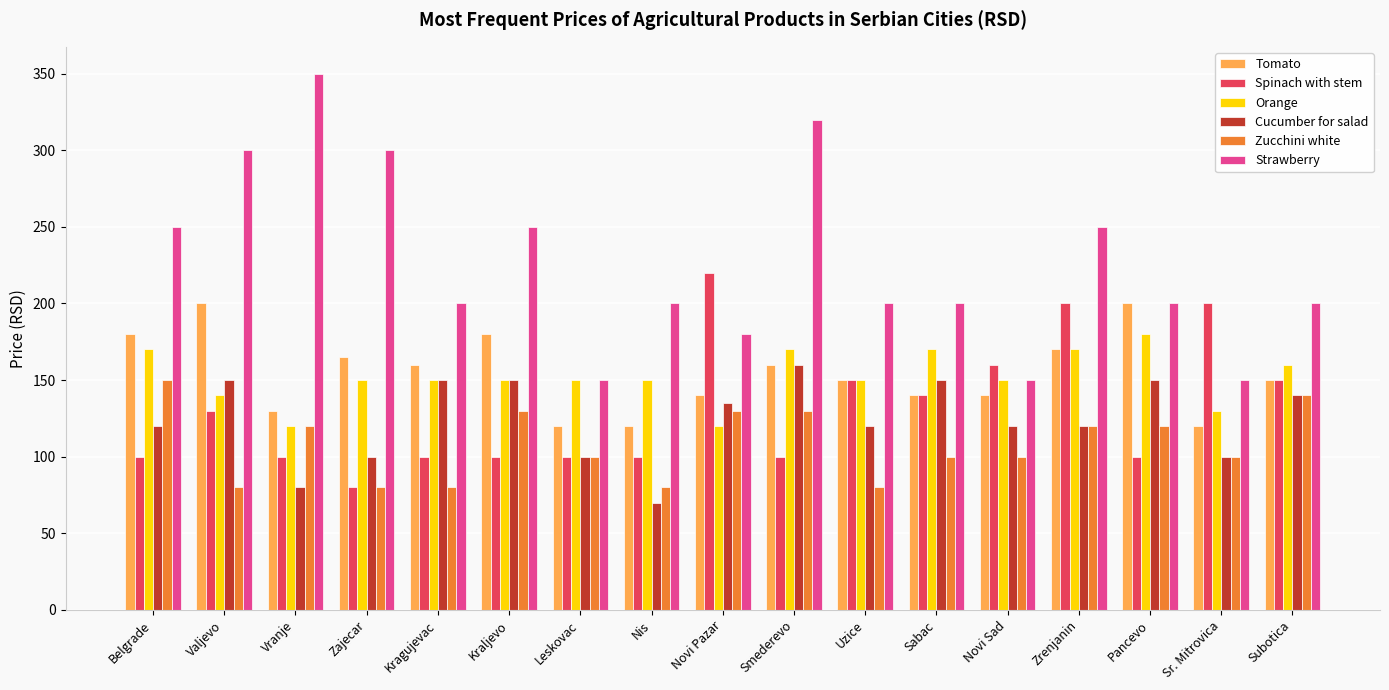

What is the difference between the Cucumber for salad values at Sabac and Zajecar?

50.0